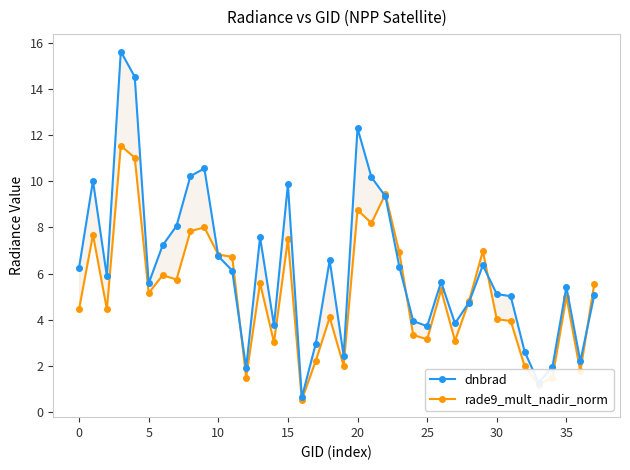

How many values in the rade9_mult_nadir_norm series exceed 5?

20